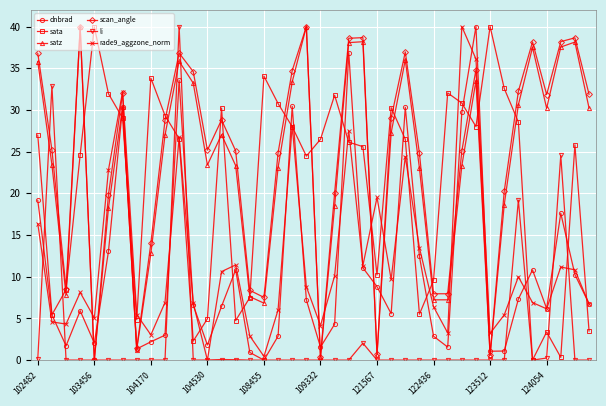

What is the value of the scan_angle point at the 35th from the left?

32.2